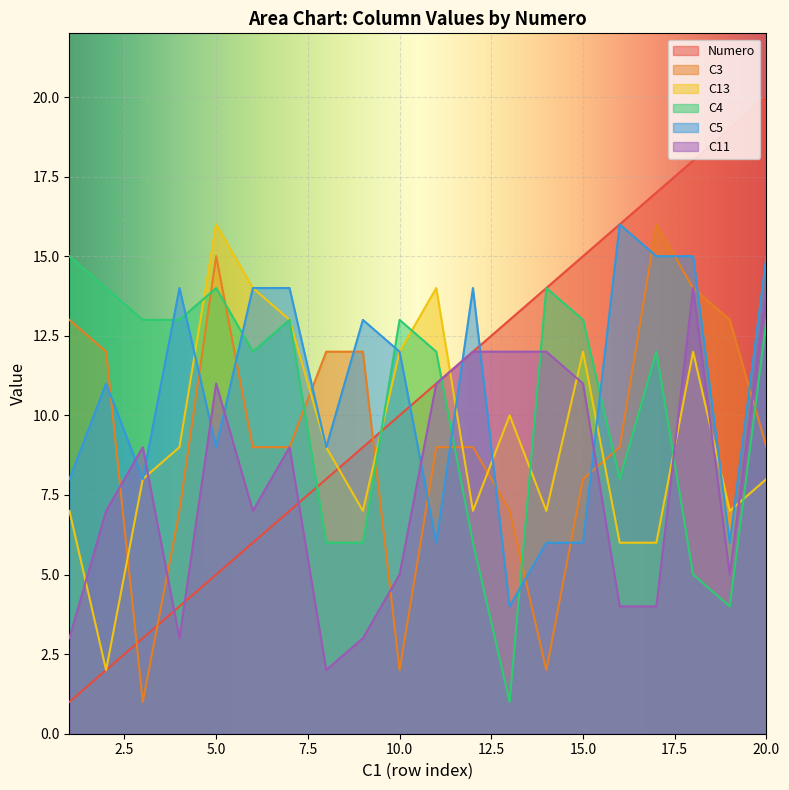

Which series has the largest total across all categories?

C5